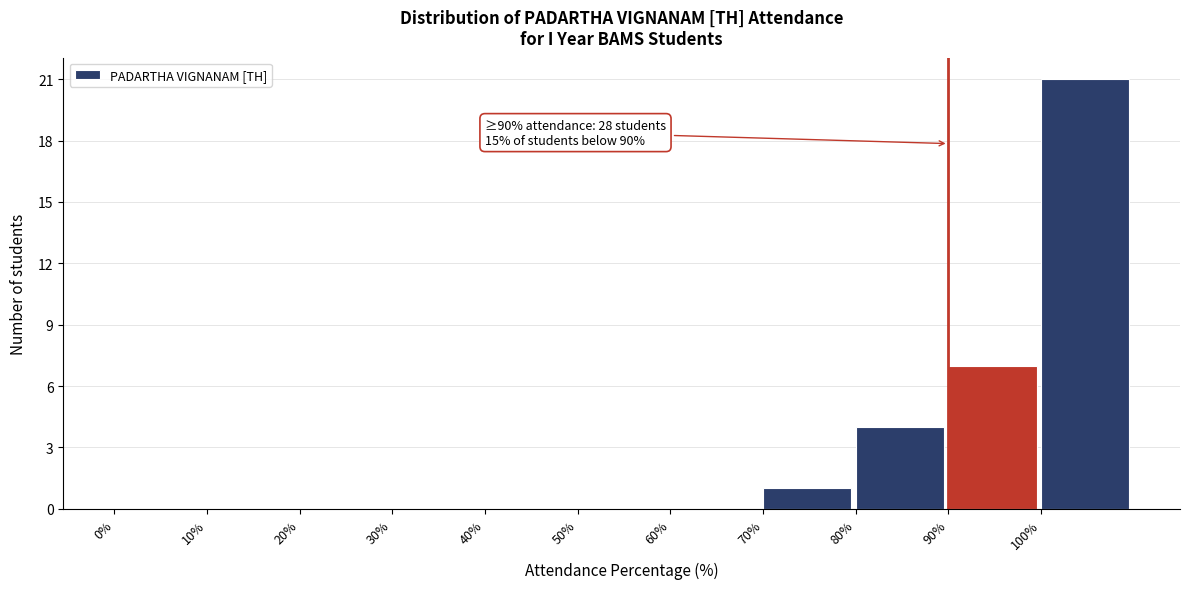

Over which range of the x-axis is the bar tallest?

100 to 110